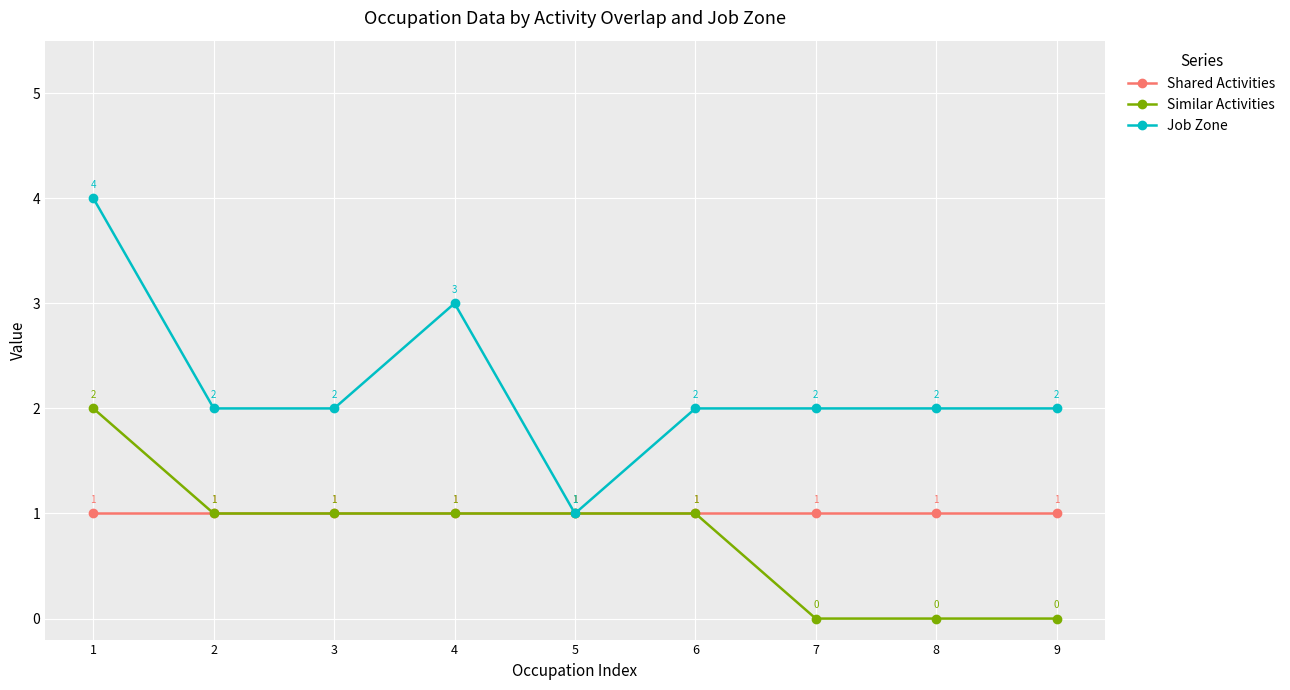

Count the Job Zone values in the range 2 to 3.

7